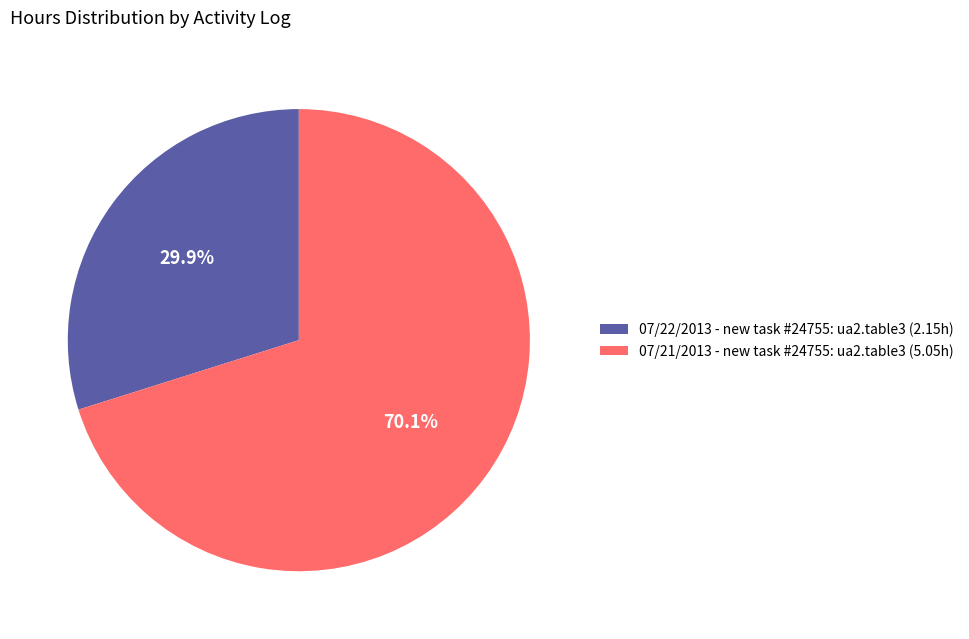

To the nearest percent, what percentage of the pie is 07/21/2013 - new task #24755: ua2.table3?

70%